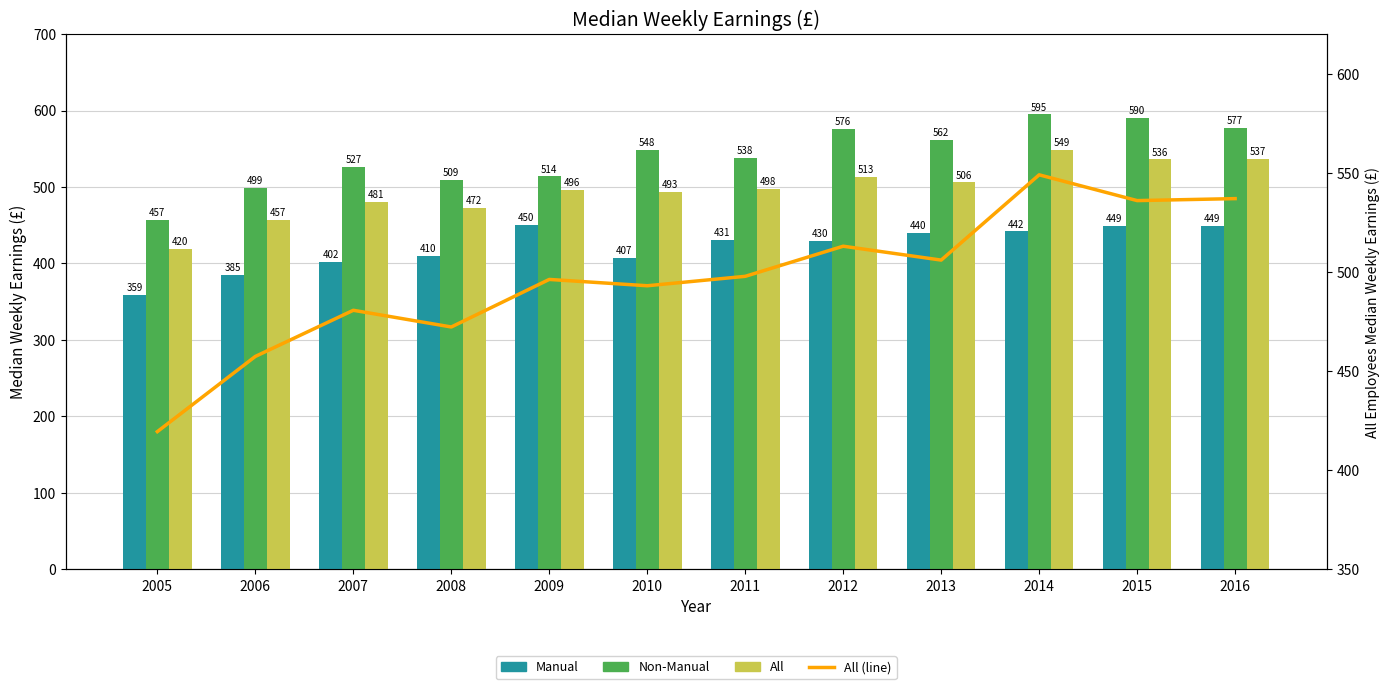

Which category has the highest value in the All (line) series?

2014